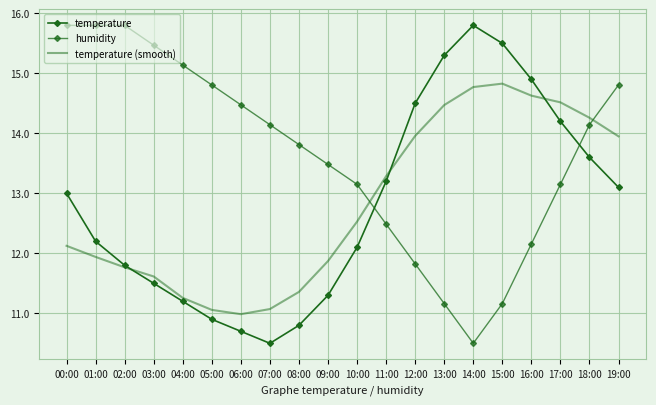

How many values in the humidity series are below 14?

10